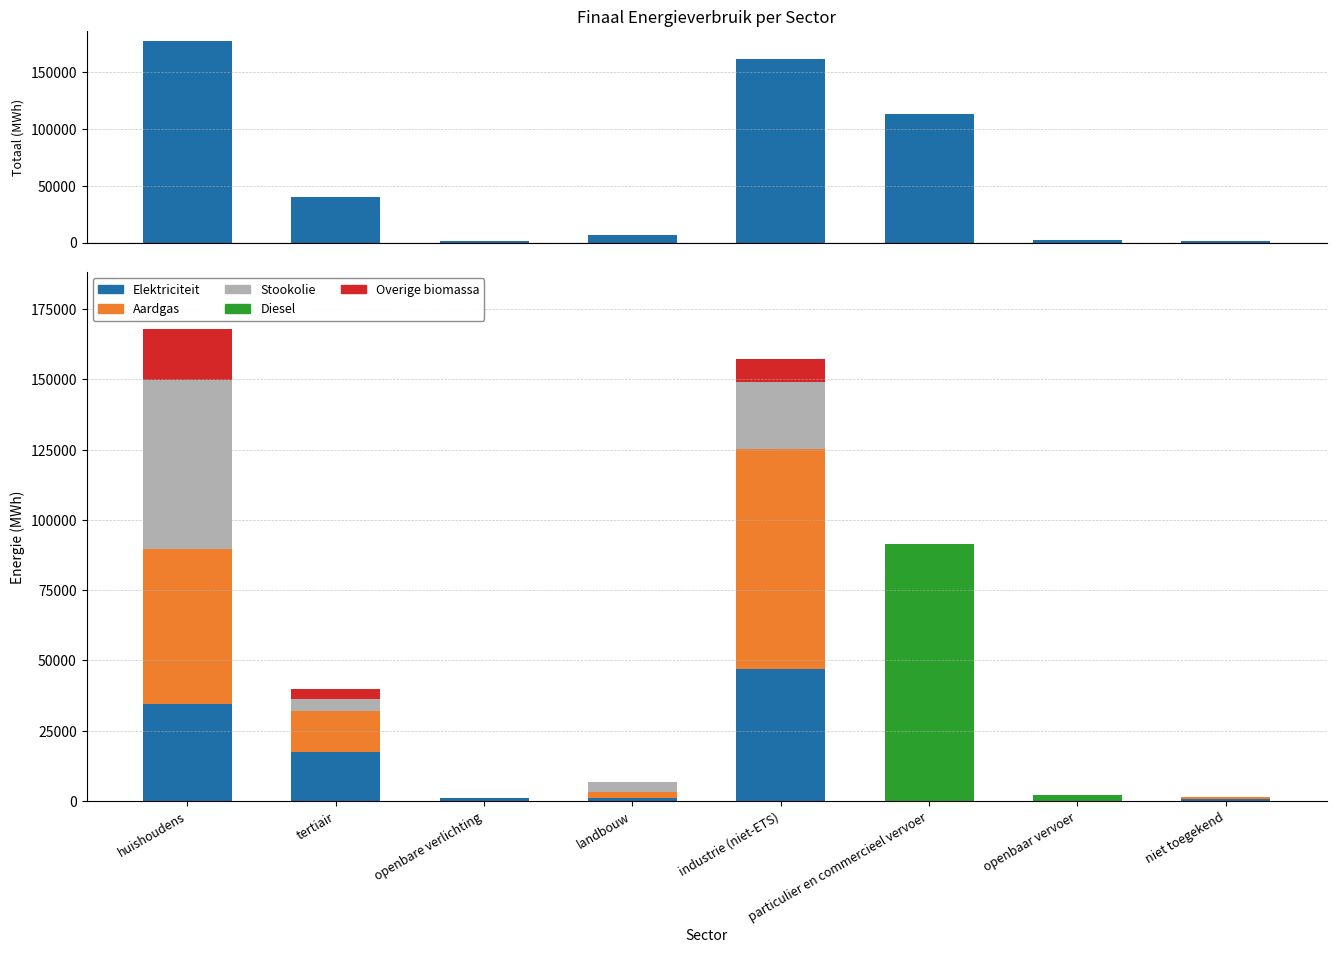

Which has a higher value, industrie (niet-ETS) or openbaar vervoer?

industrie (niet-ETS)